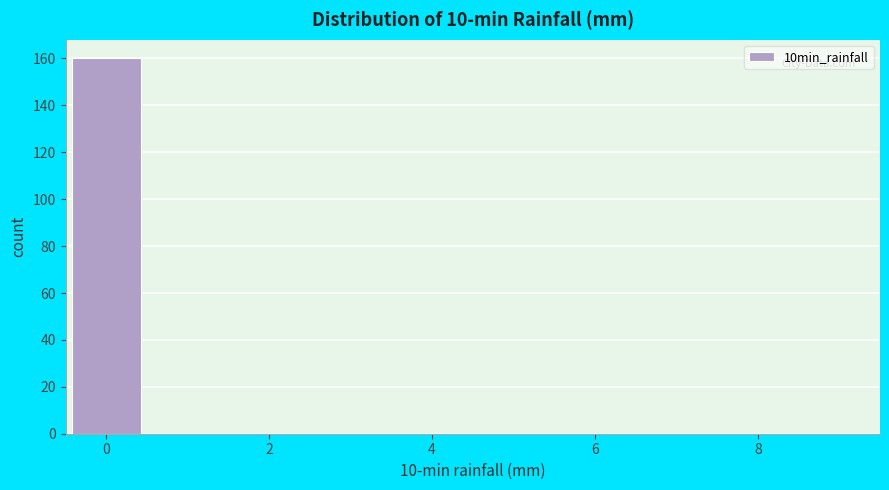

Which range on the x-axis has the tallest bar?

-0.5 to 0.5